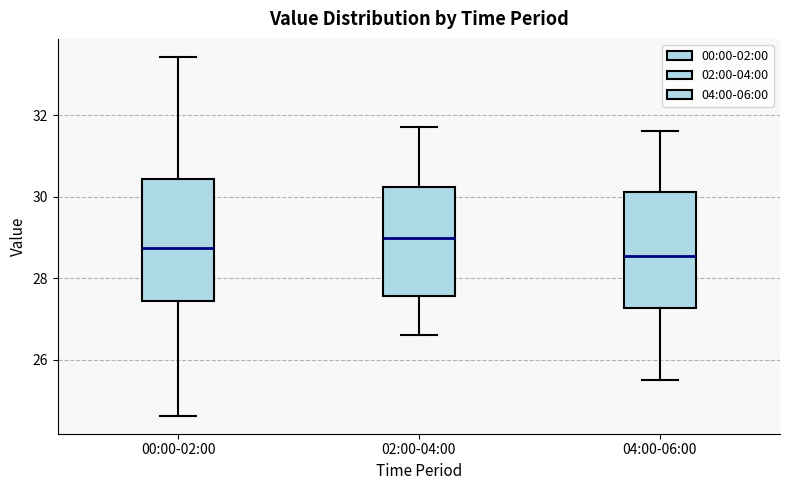

Which box has the highest median line?

02:00-04:00